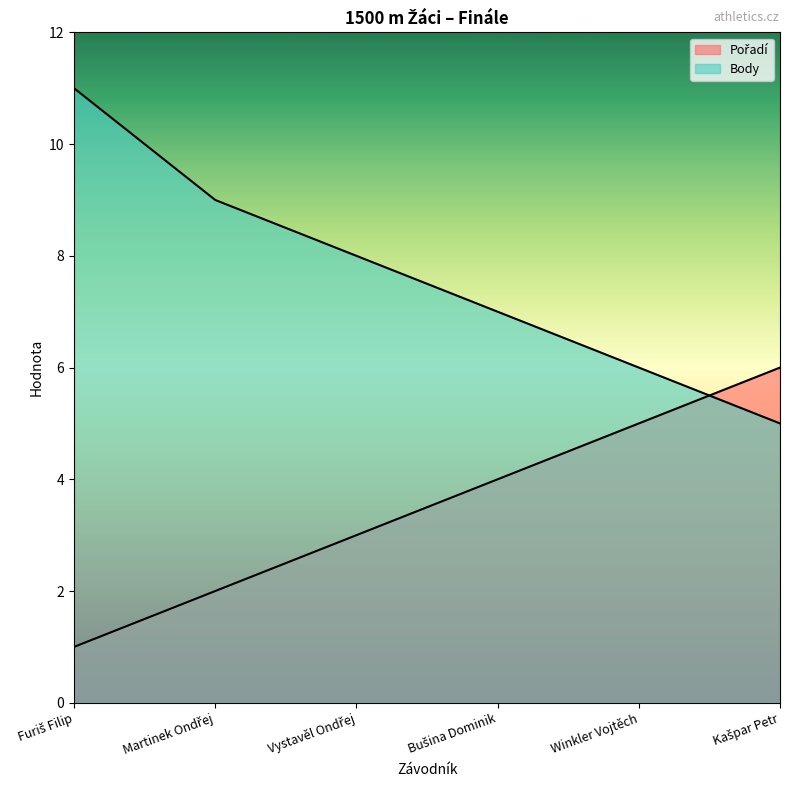

Which series has the largest total across all categories?

Body